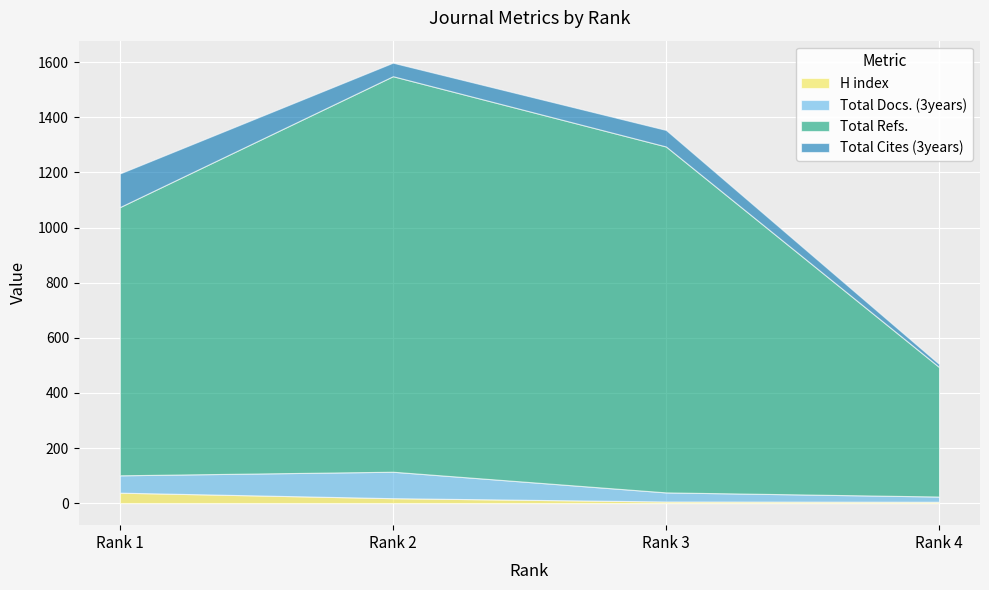

Between Rank 1 and Rank 3, which series saw the biggest shift?

Total Refs.